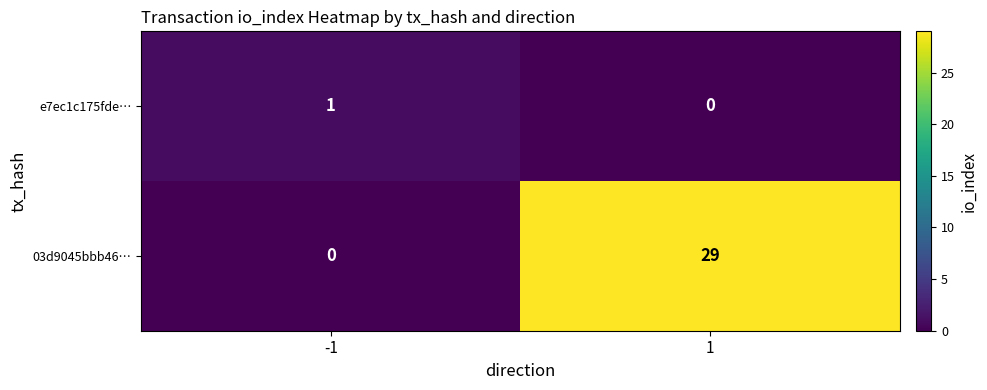

Which series has the largest total across all categories?

03d9045bbb46…